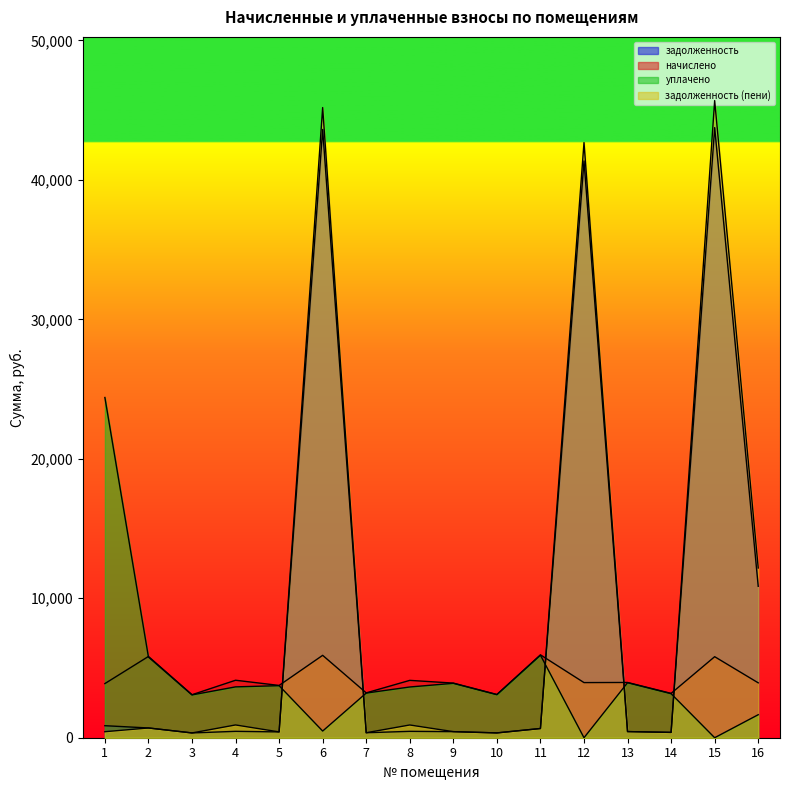

Where is the first local minimum for задолженность?

3